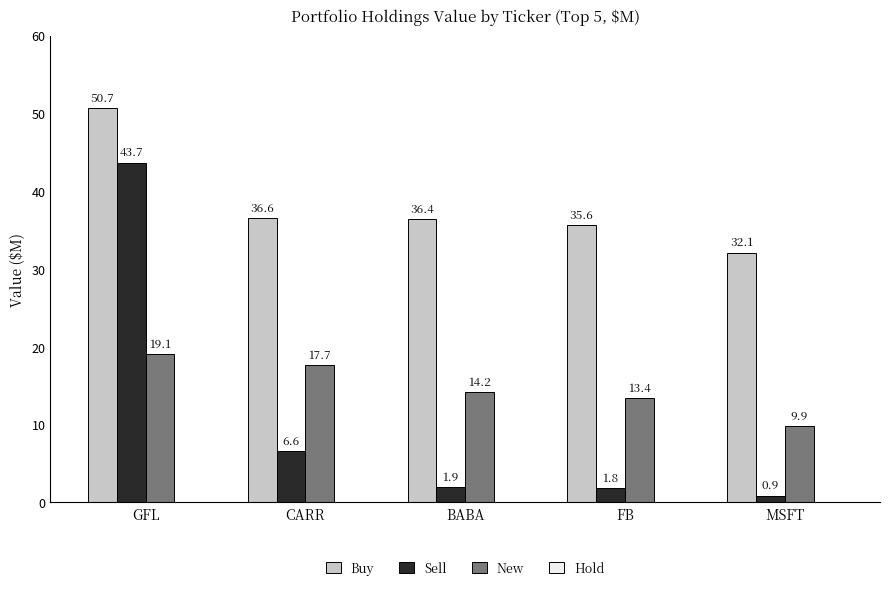

Rank the series at FB from lowest to highest value.

Sell, New, Buy